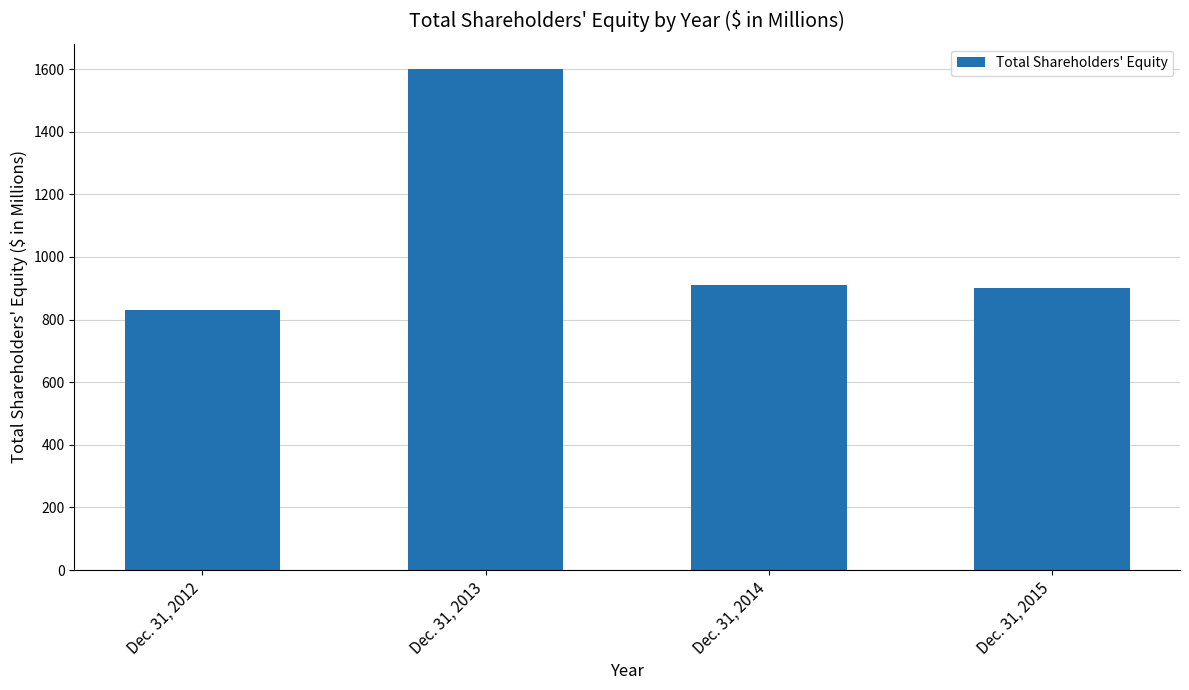

Count the number of categories in the chart.

4